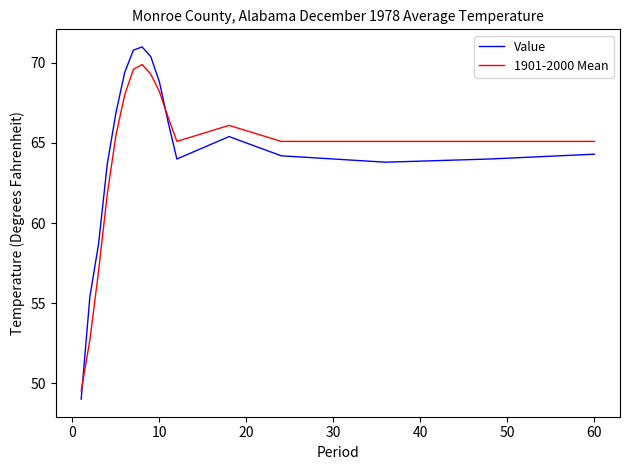

Which series has the widest spread of values?

Value